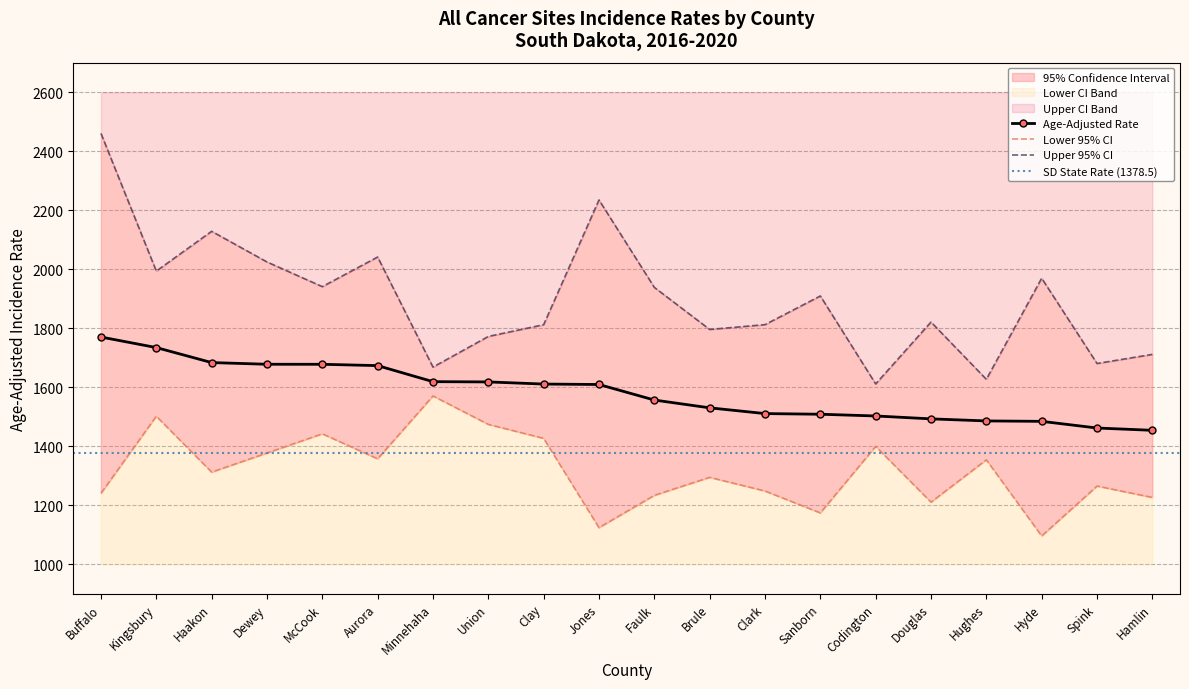

True or false: Age-Adjusted Rate has more than 0 points higher than both neighbors.

False